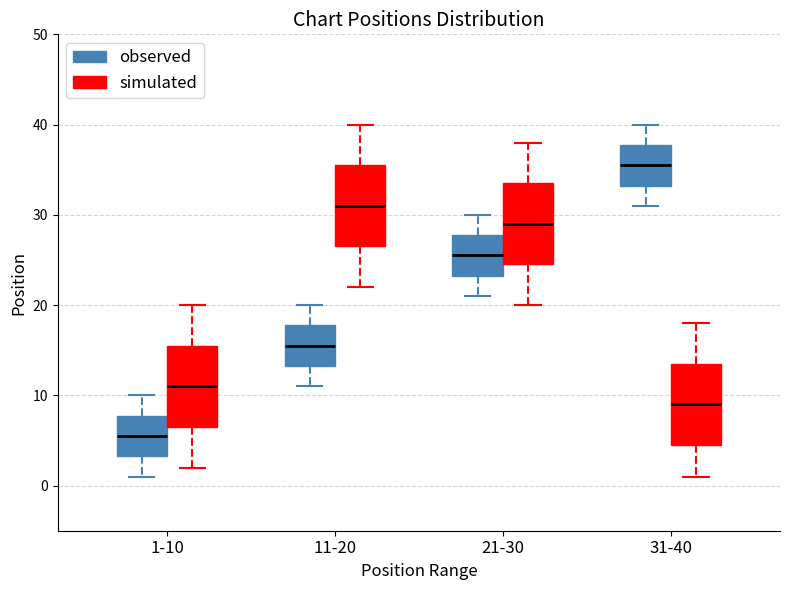

Where does the upper whisker of the box for 31-40 (simulated) end on the y-axis? The values are not printed on the chart, so give them approximately, as read against the axis.

18